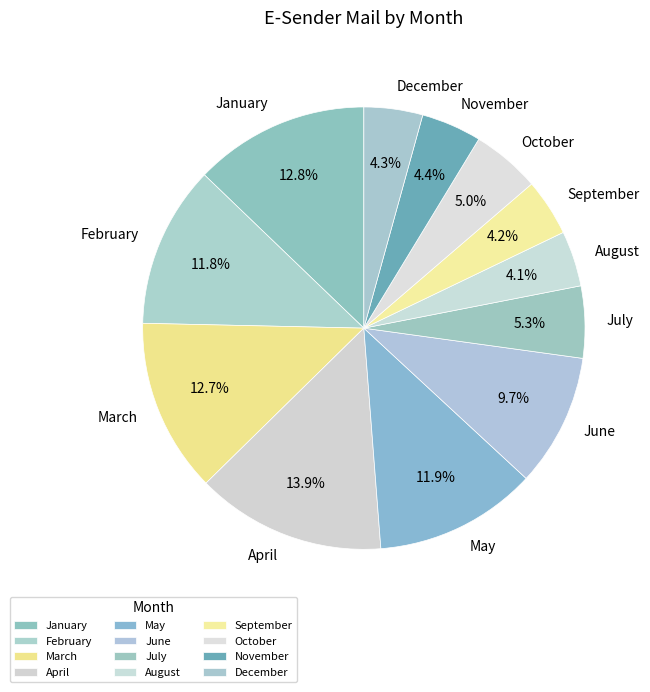

What is the ratio of the value at May to the value at September?

2.8